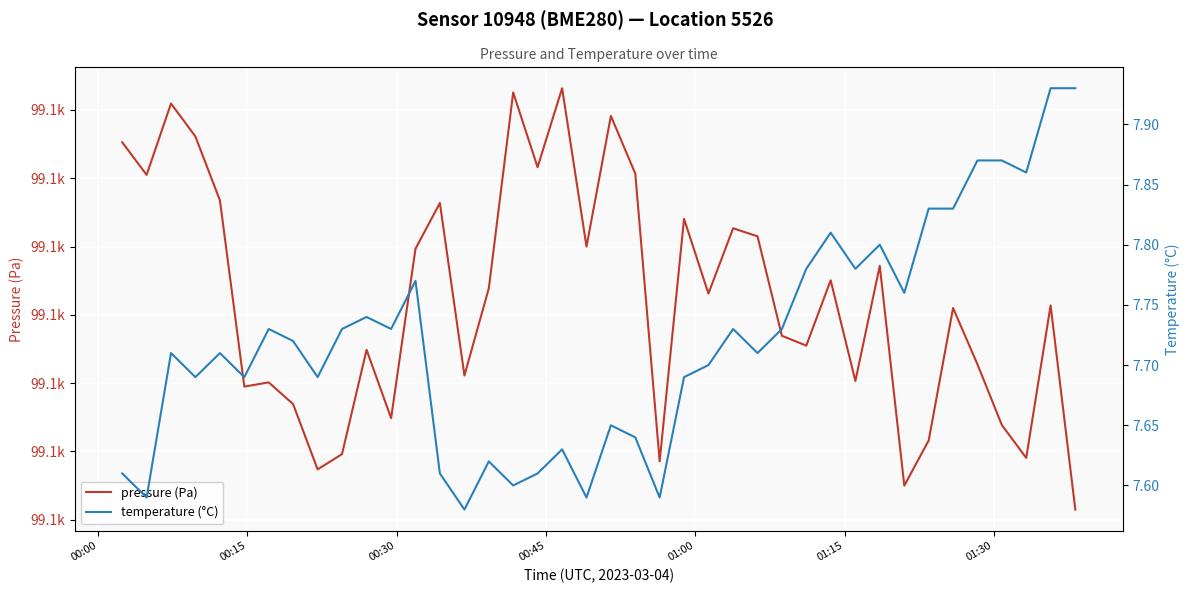

What is the greatest value displayed?

99096.6